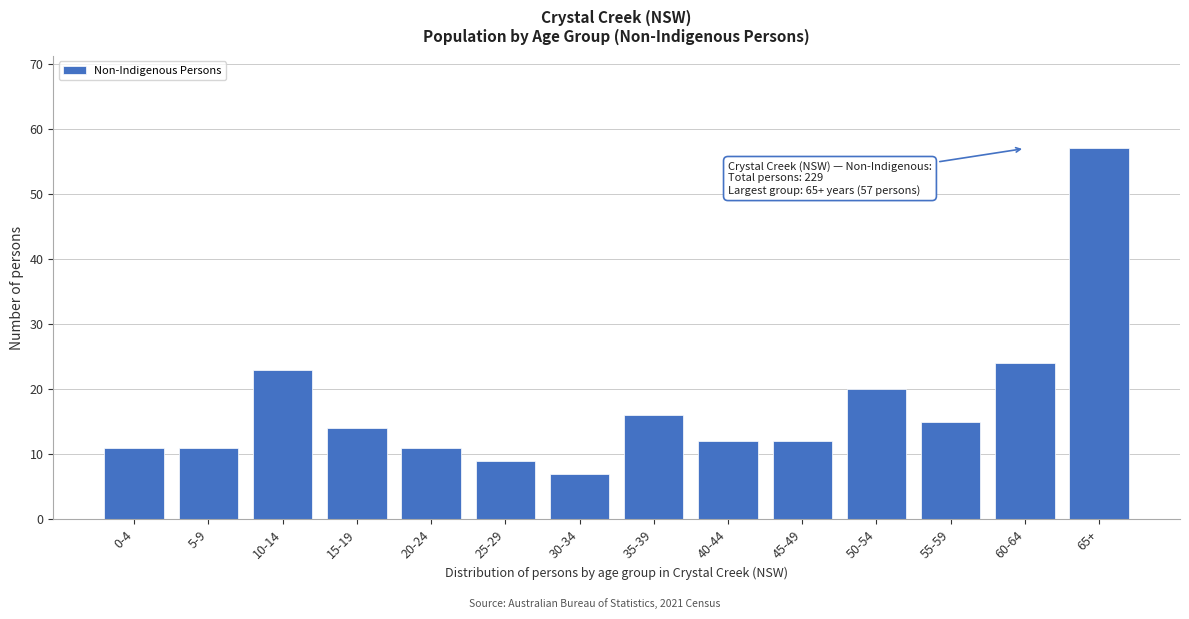

Reading right to left, transcribe all the data shown in this chart.

57	24	15	20	12	12	16	7	9	11	14	23	11	11